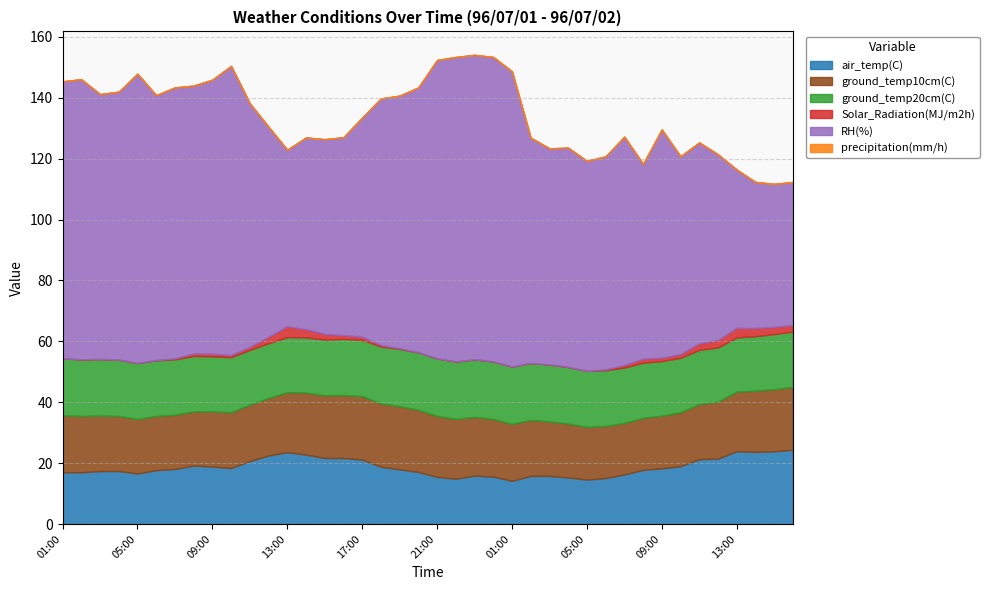

True or false: RH(%) and ground_temp10cm(C) intersect in this chart.

False